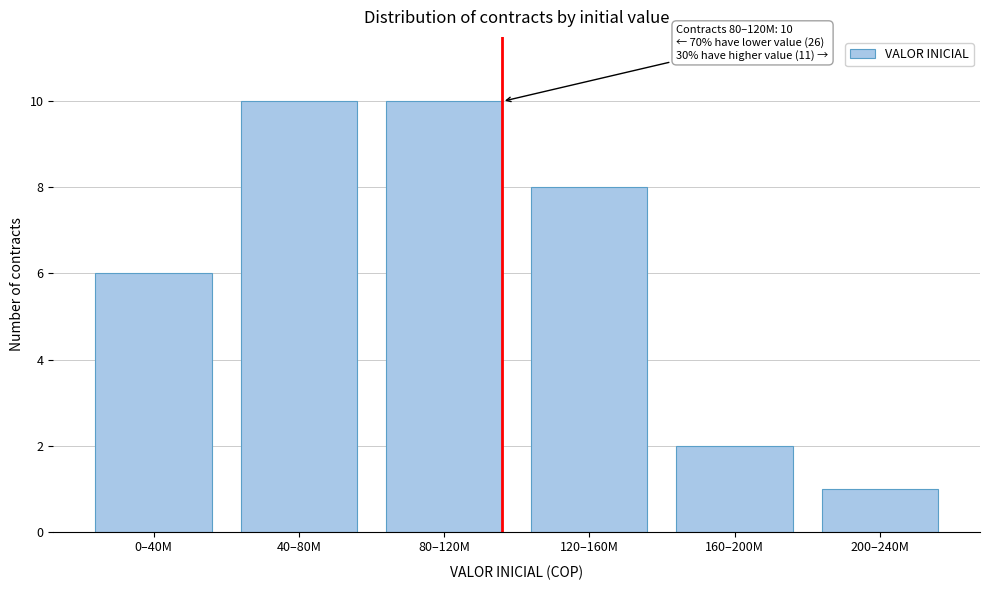

Reading right to left, extract all data points from this chart.

200–240M=1	160–200M=2	120–160M=8	80–120M=10	40–80M=10	0–40M=6